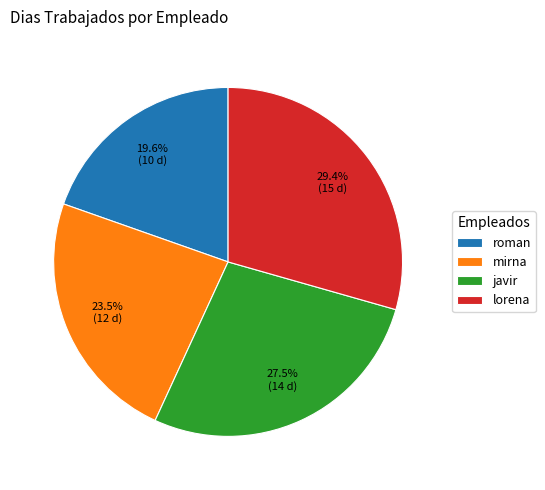

Rank the categories by value from lowest to highest.

roman, mirna, javir, lorena